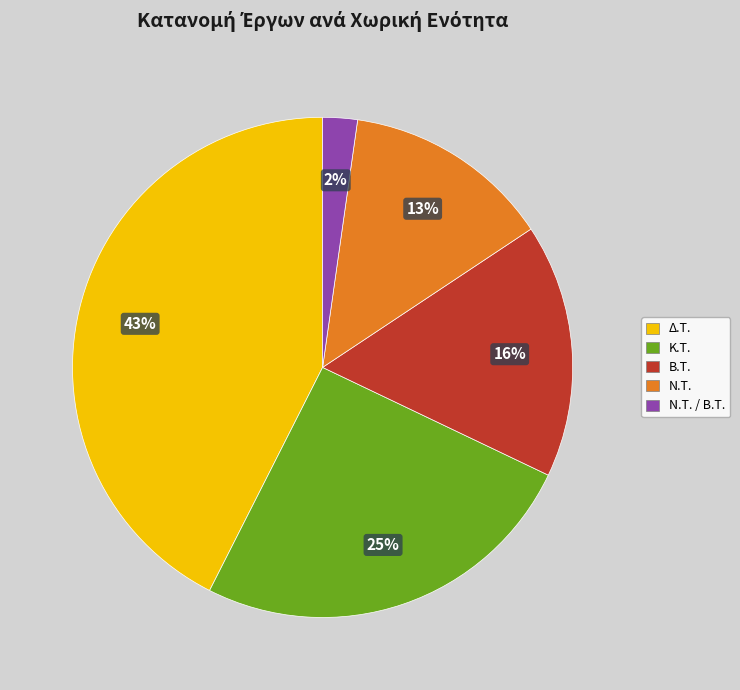

Is the sum of Β.Τ. and Ν.Τ. / Β.Τ. greater than half?

No